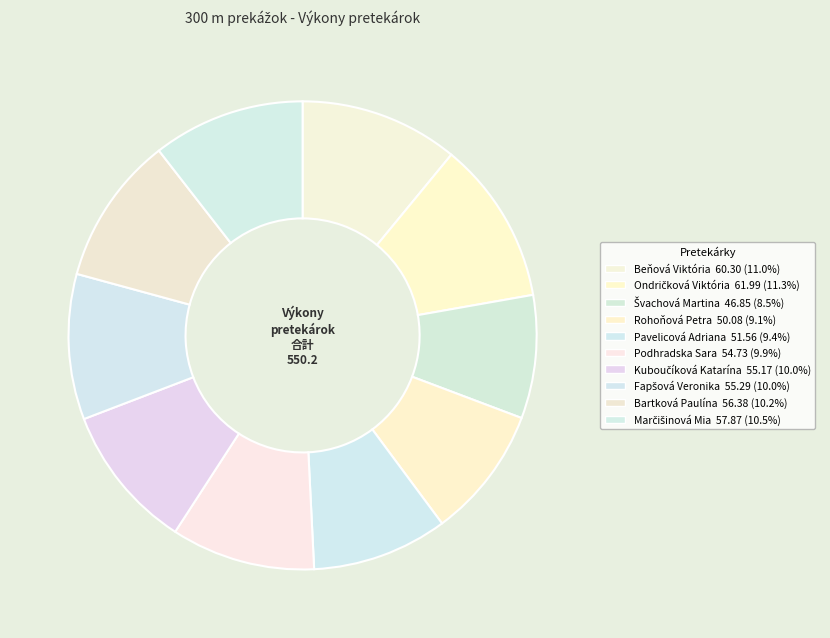

What percentage is the Ondričková Viktória slice, to the nearest percent?

11%